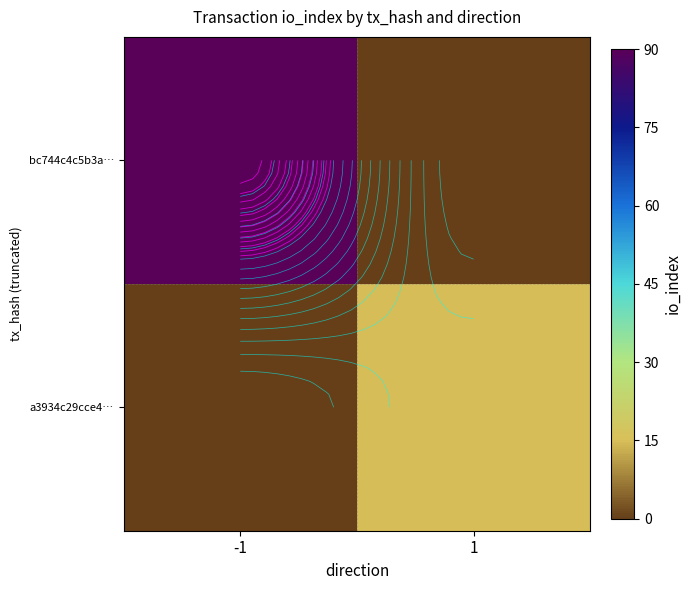

What is the difference between the a3934c29cce4… values at 1 and -1?

15